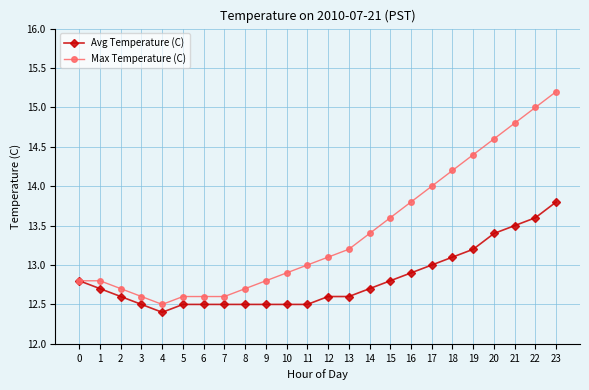

Which series has the largest range (max minus min)?

Max Temperature (C)